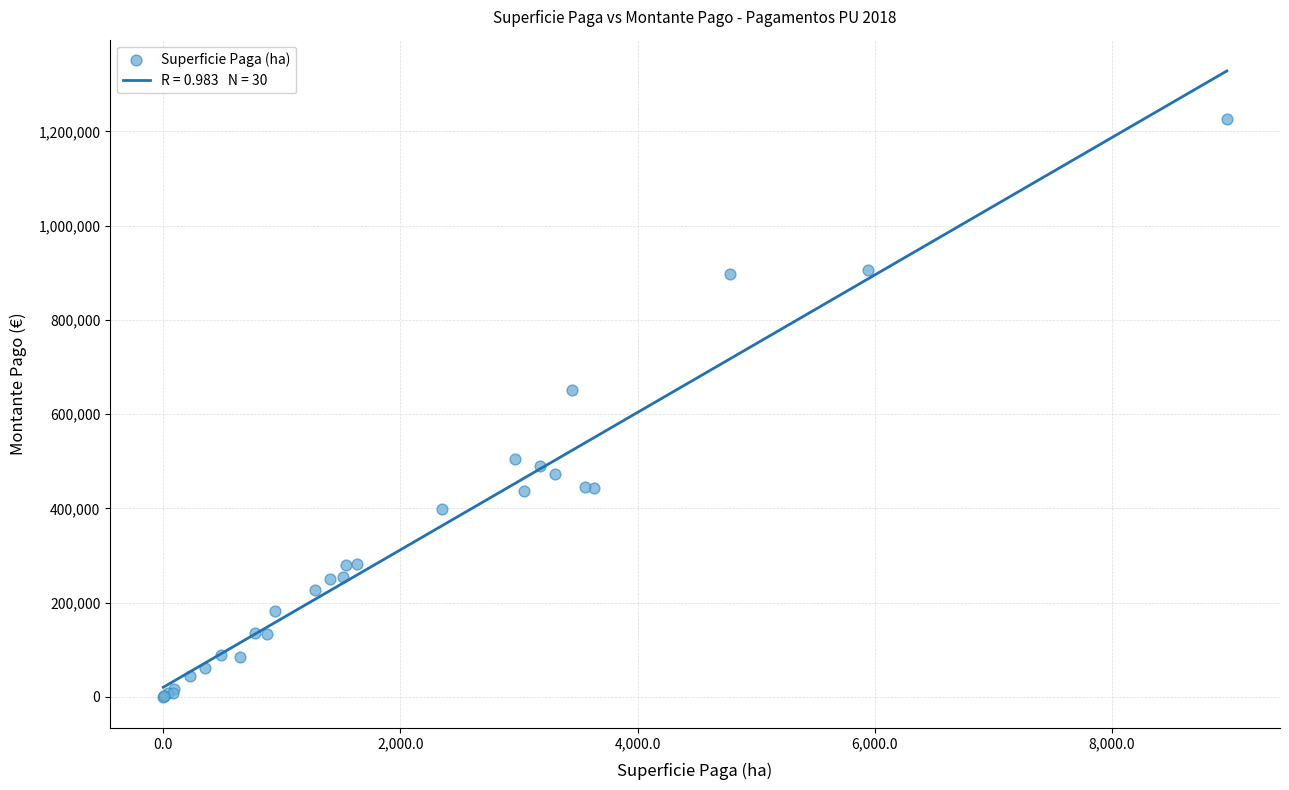

What Y value in the scatter plot is closest to 612822?

651306.8